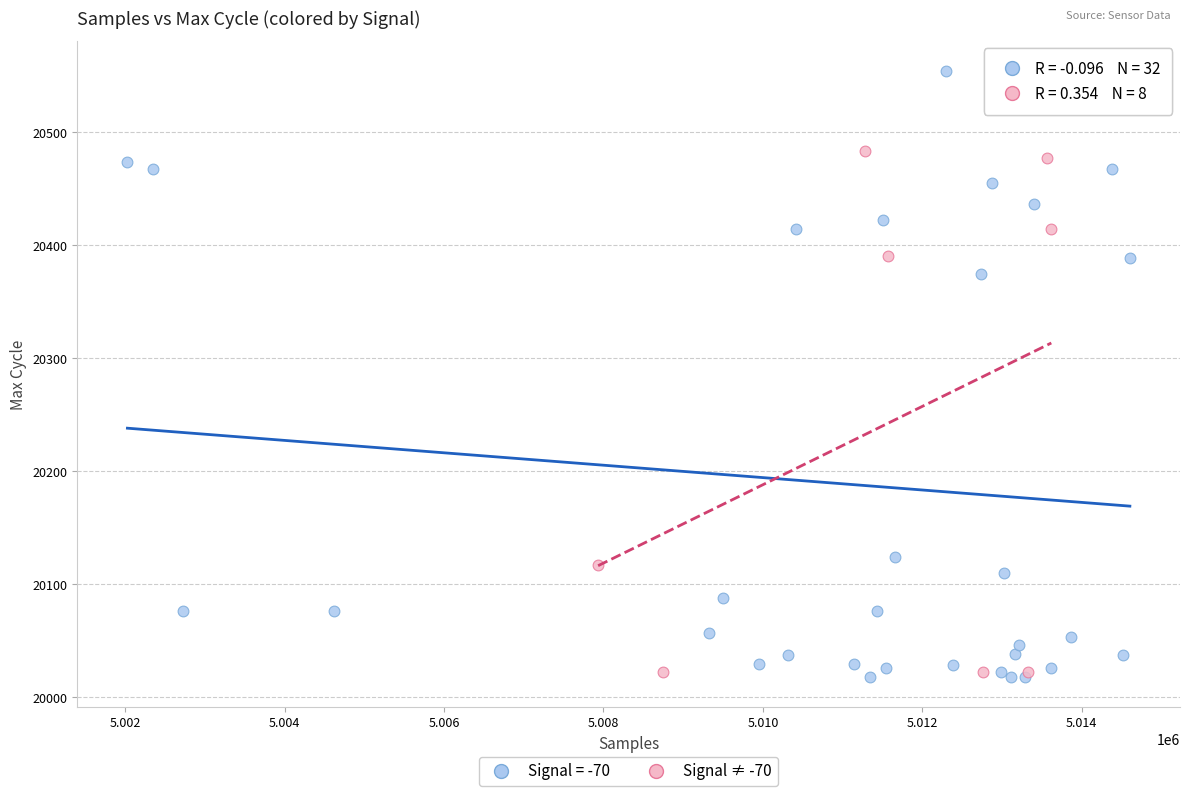

Which series contains the highest Y value?

Signal = -70